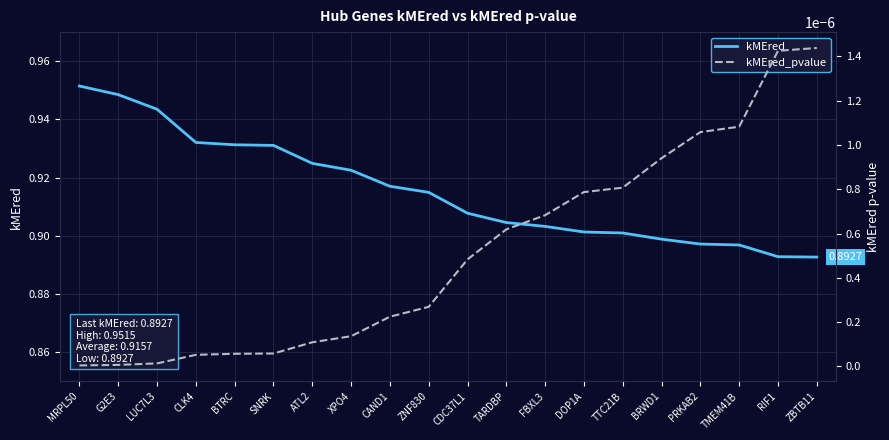

True or false: kMEred and kMEred_pvalue intersect in this chart.

False